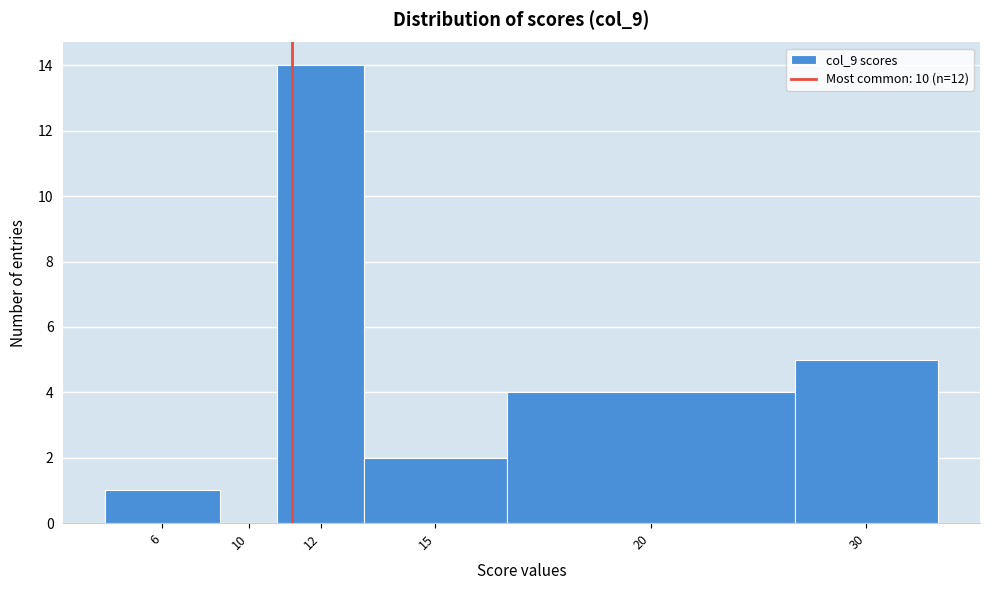

Reading right to left, extract all data points from this chart.

30=5	20=4	15=2	12=14	10=0	6=1